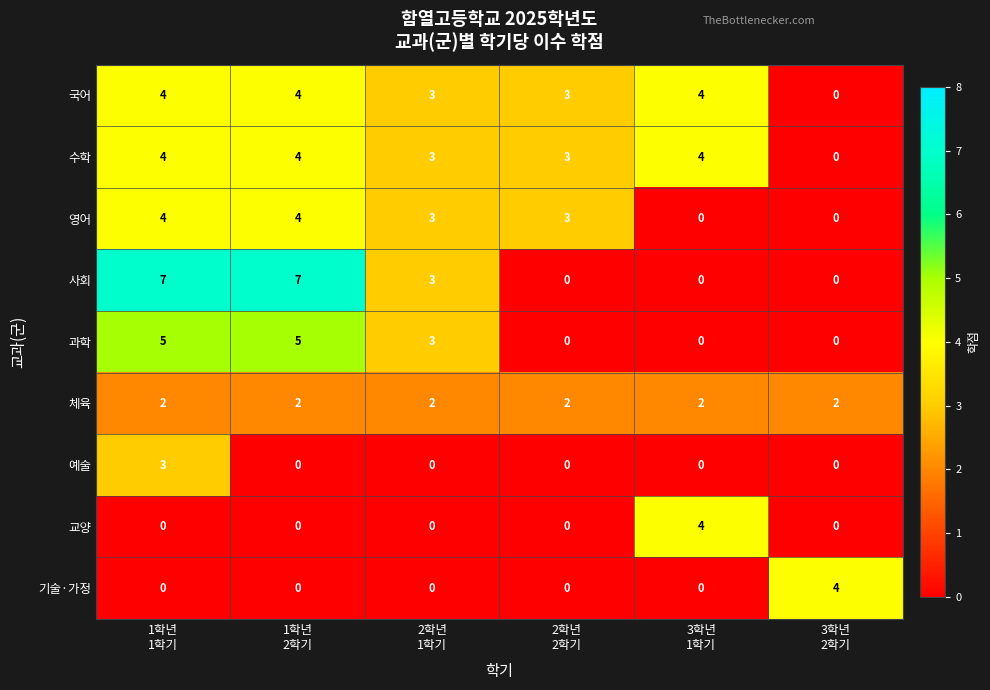

How many 과학 values are between 0 and 5?

6